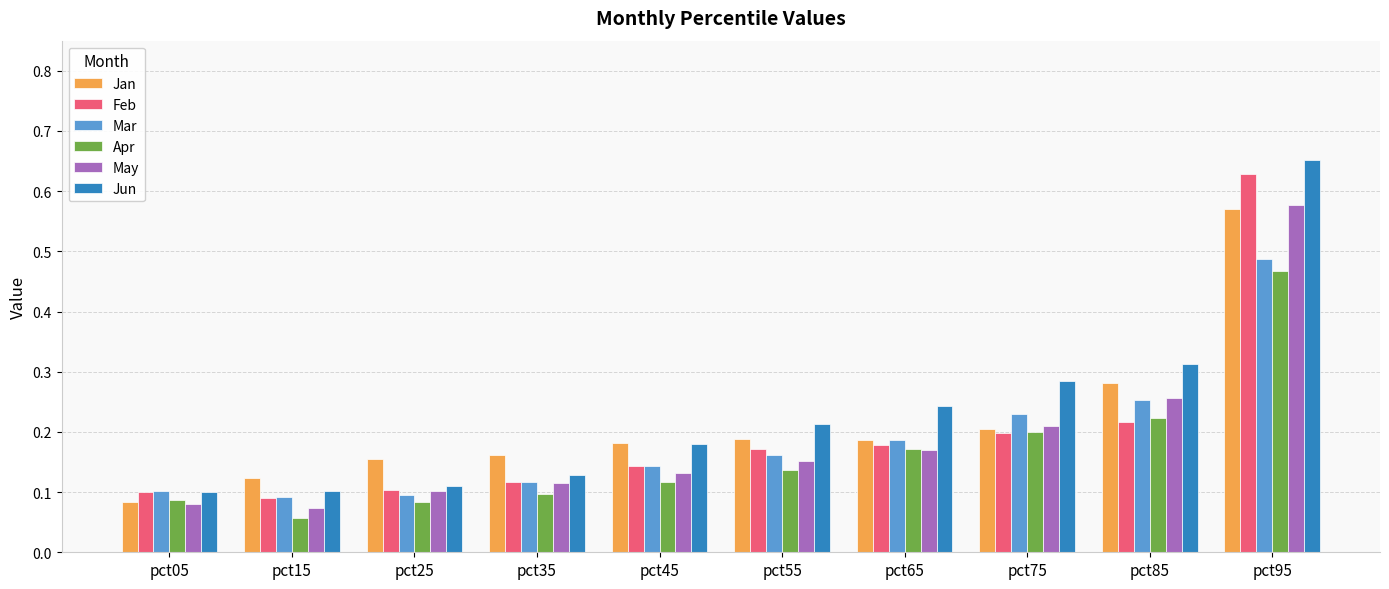

At how many categories does at least one series exceed 0?

10